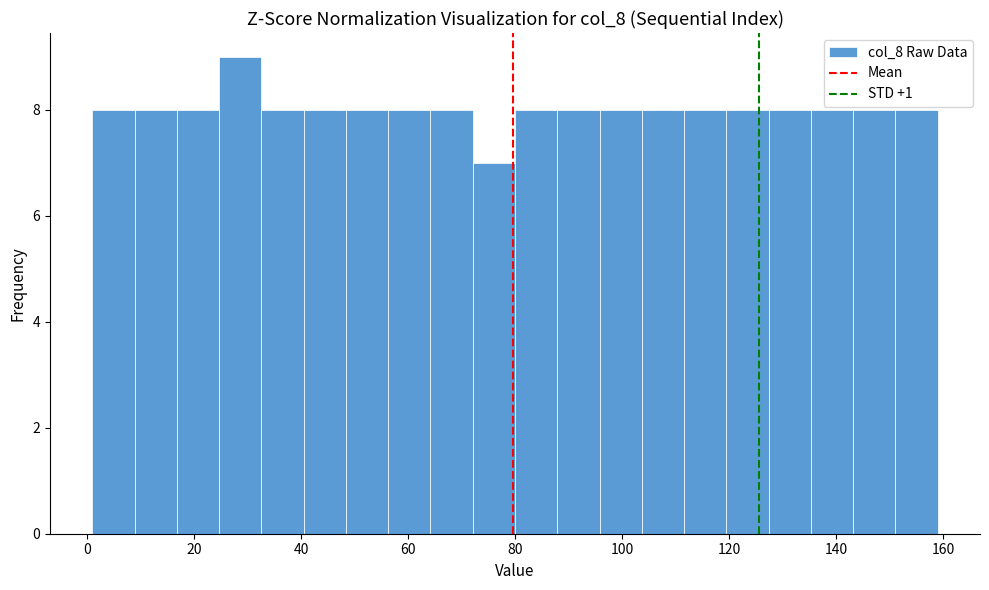

Around what value on the x-axis is the tallest bar? Give the approximate position of its centre, as read against the axis.

28